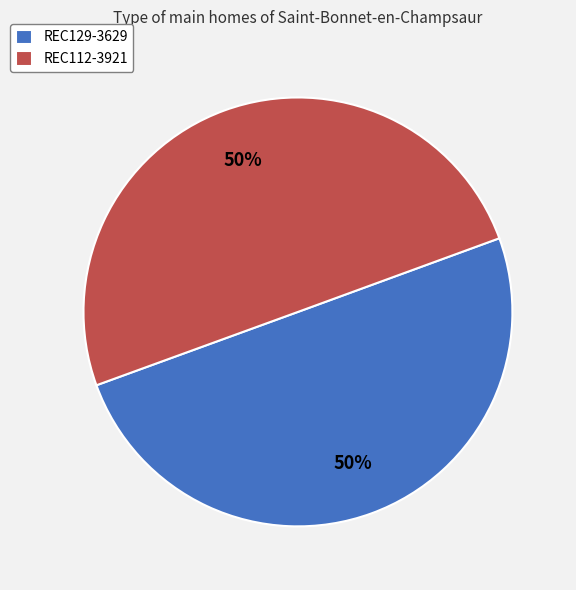

The REC129-3629 slice represents 50% of the pie. True or false?

True